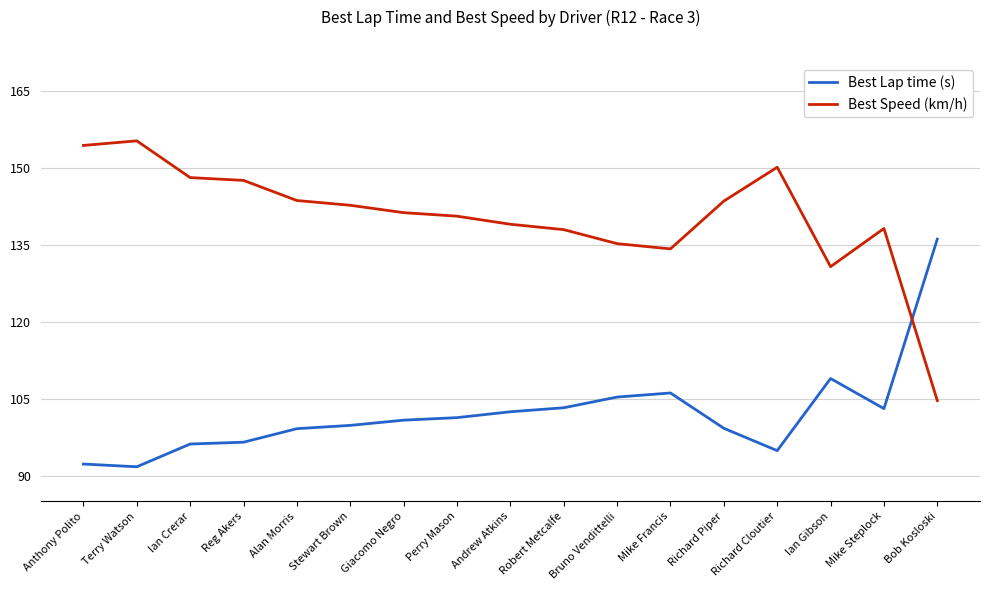

How many times do Best Speed (km/h) and Best Lap time (s) cross each other?

1